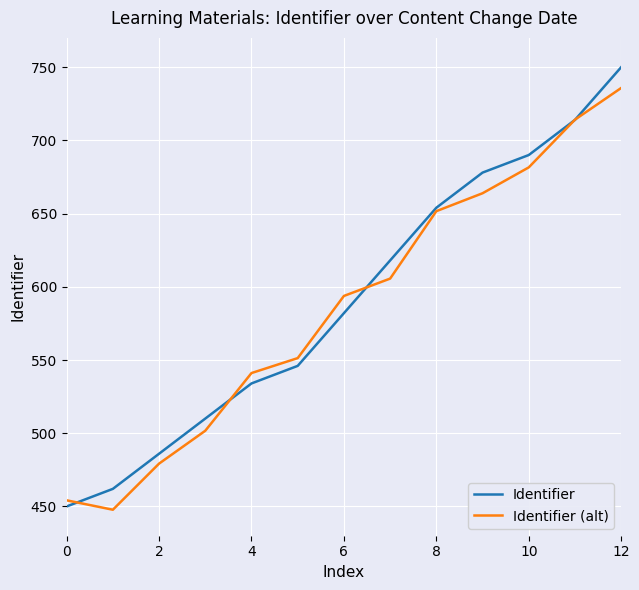

What is the smallest value displayed?

447.8